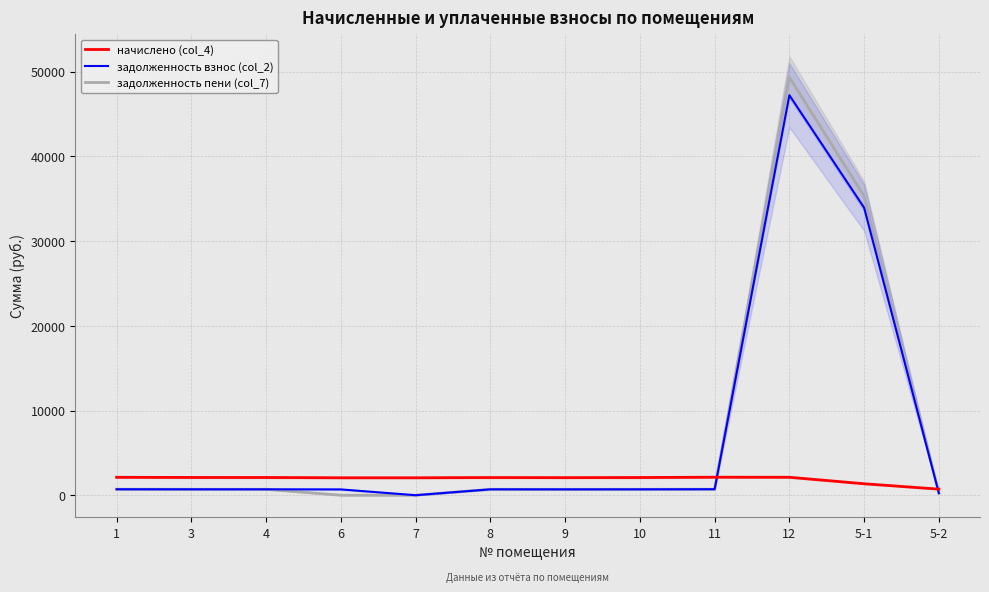

In задолженность пени (col_7), how many points are higher than both neighbors (excluding endpoints)?

2